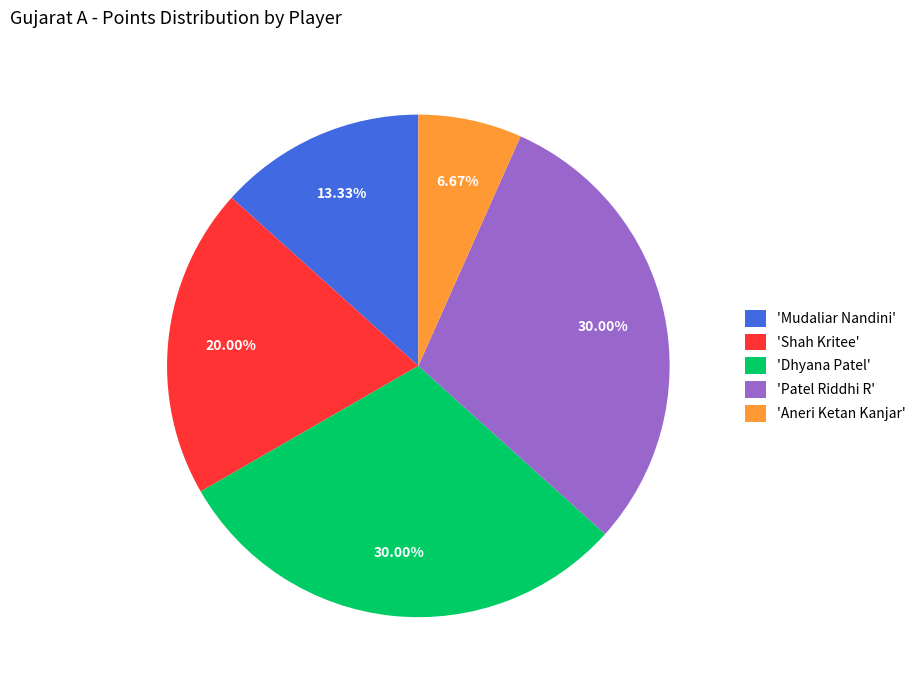

What is the ratio of the value at 'Shah Kritee' to the value at 'Dhyana Patel'?

0.7